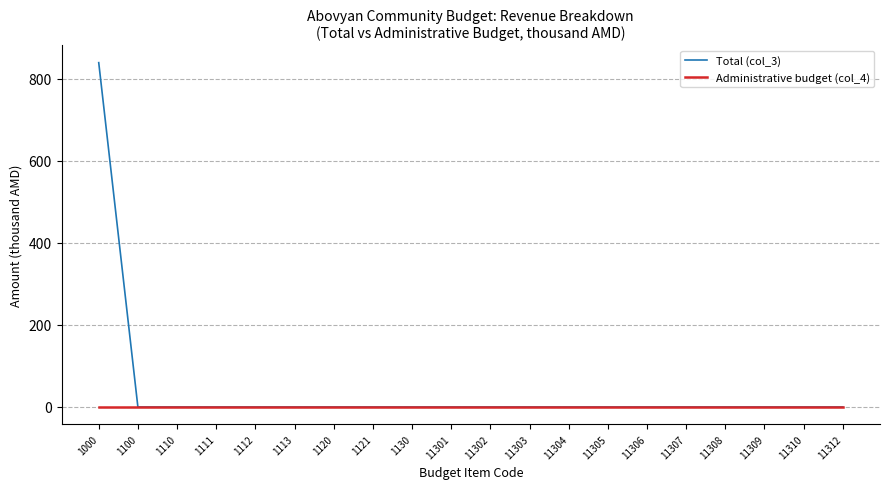

Rank the series by their average value, from highest to lowest.

Total (col_3), Administrative budget (col_4)